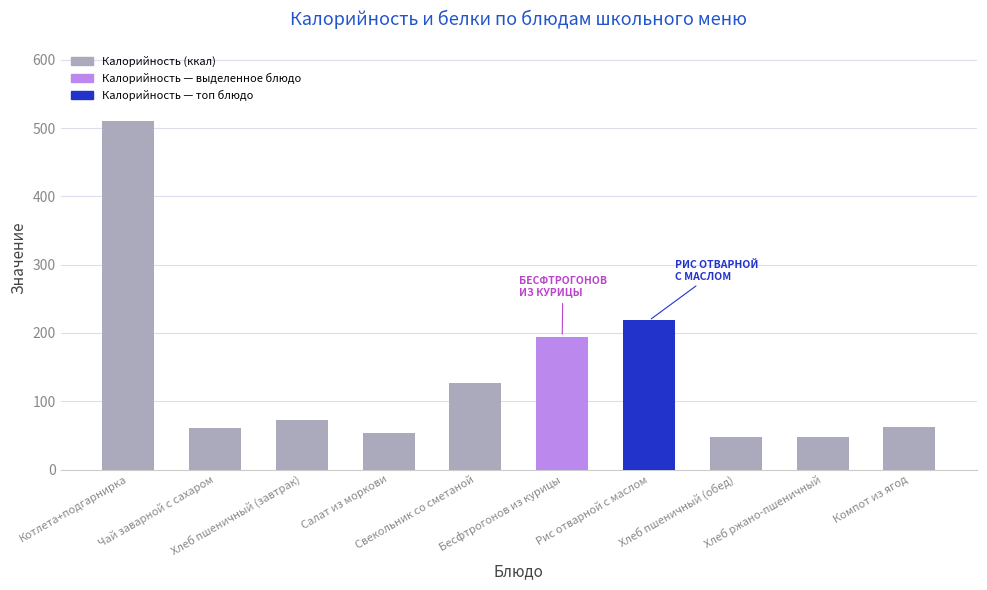

What is the minimum value shown in the chart?

48.0